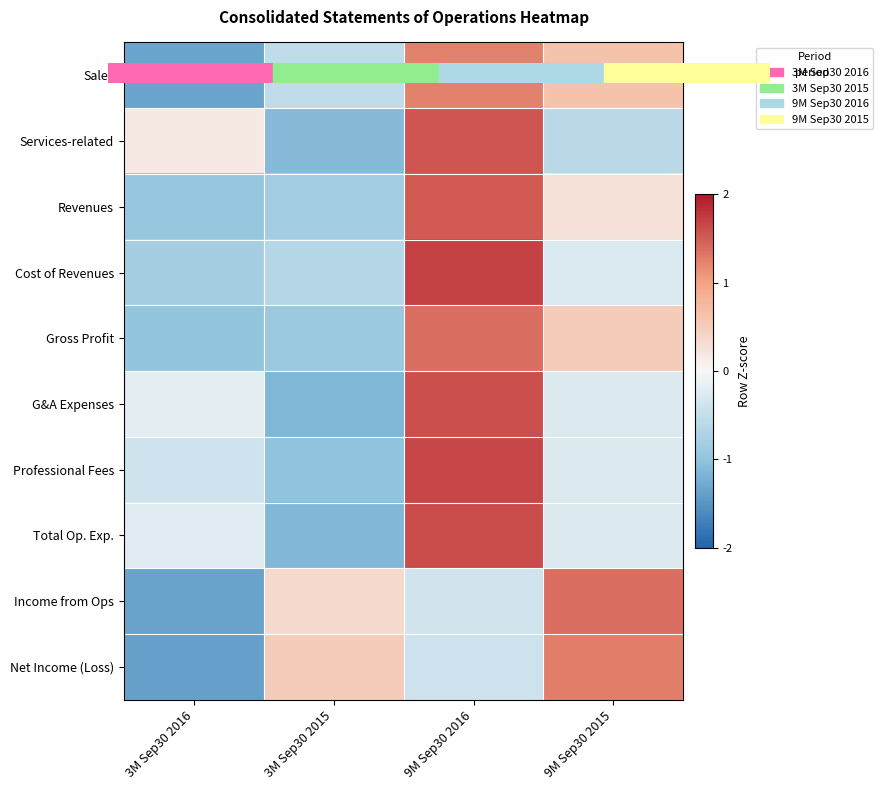

Rank the series by their maximum value, from highest to lowest.

Cost of Revenues, Professional Fees, Total Op. Exp., G&A Expenses, Services-related, Revenues, Gross Profit, Income from Ops, Net Income (Loss), Sales